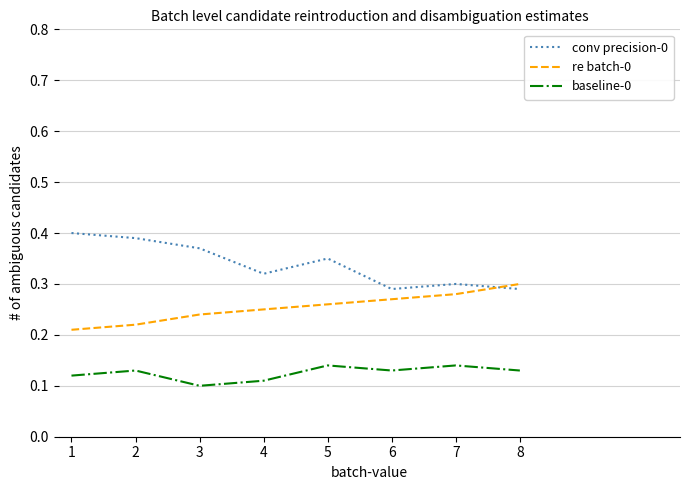

The value of baseline-0 at 7 is 0.2. True or false?

False